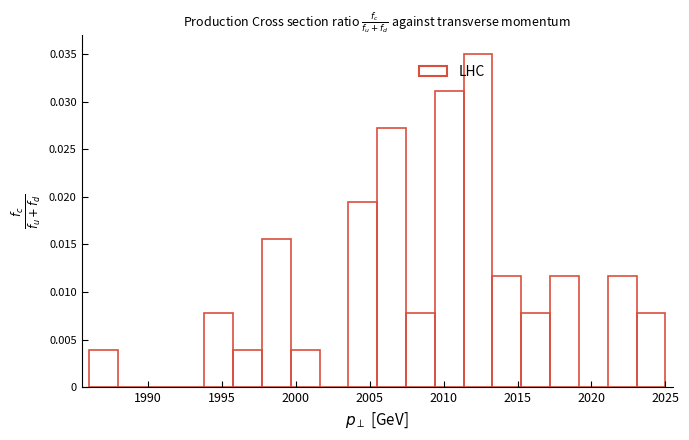

Around what value on the x-axis is the tallest bar? Give the approximate position of its centre, as read against the axis.

2012.5